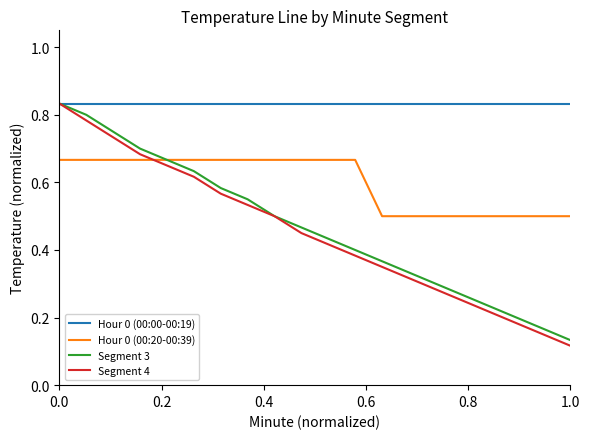

Which series has the widest spread of values?

Segment 4